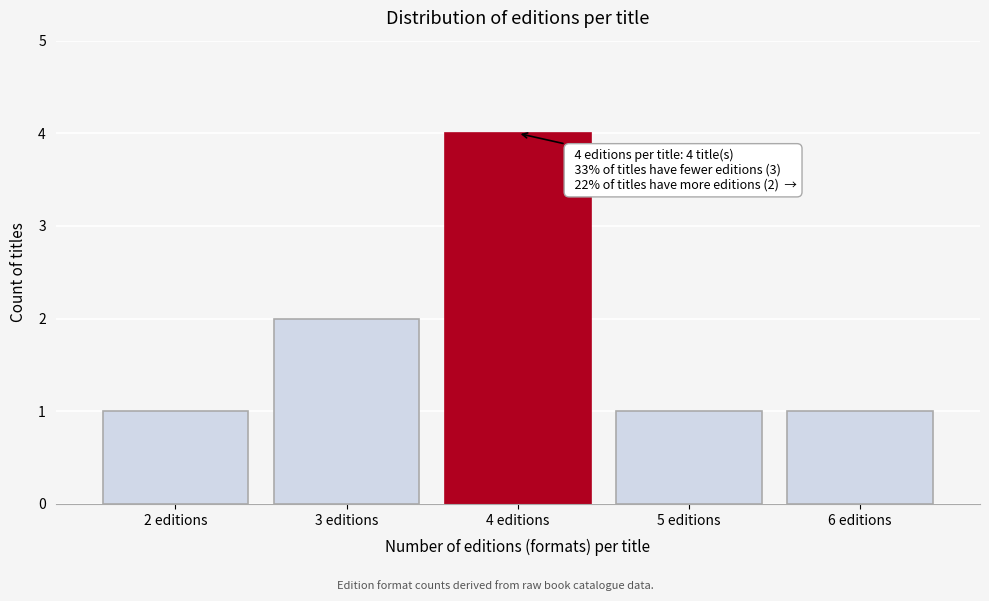

Reading left to right, extract all data points from this chart.

2 editions=1	3 editions=2	4 editions=4	5 editions=1	6 editions=1